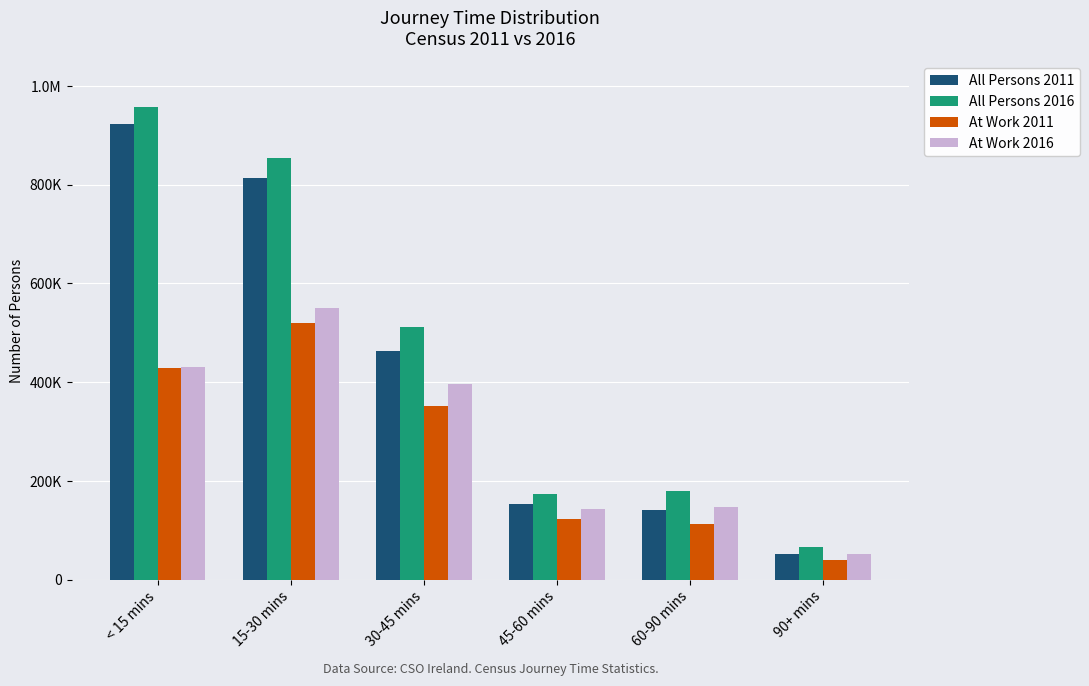

Are the bars grouped side by side (vs. stacked)?

Yes